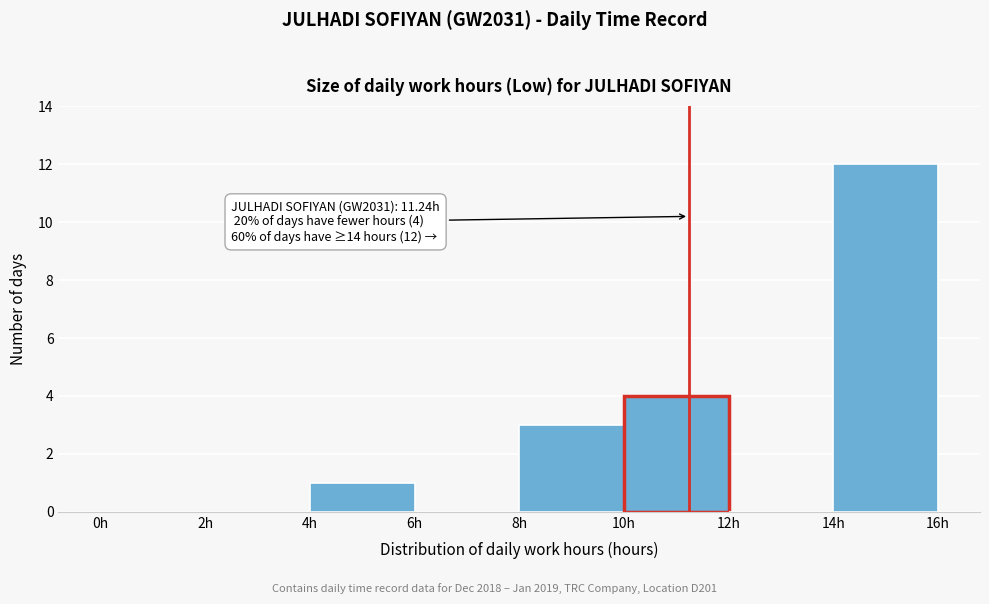

Which range on the x-axis has the tallest bar?

14 to 16